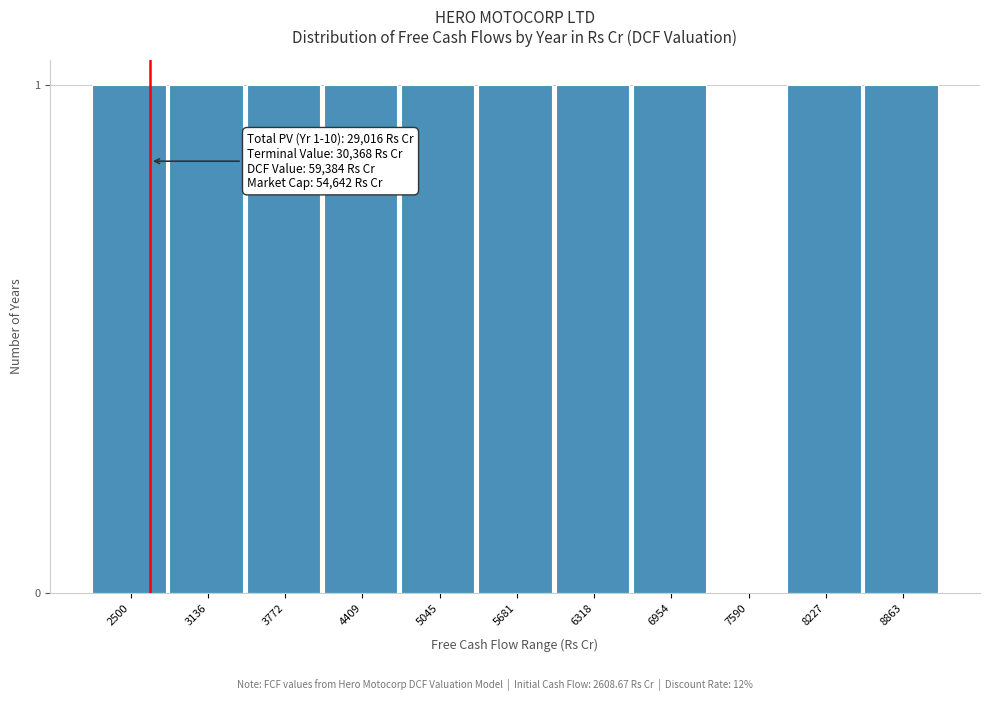

Reading right to left, list all the values displayed in this chart.

8863=1	8227=1	7590=0	6954=1	6318=1	5681=1	5045=1	4409=1	3772=1	3136=1	2500=1